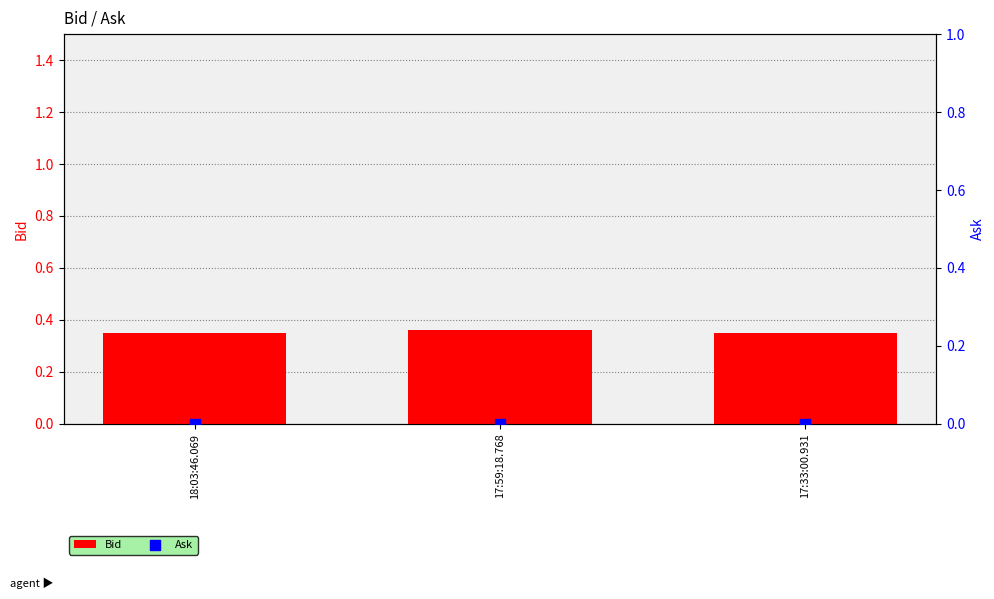

At how many categories does at least one series exceed 0?

3